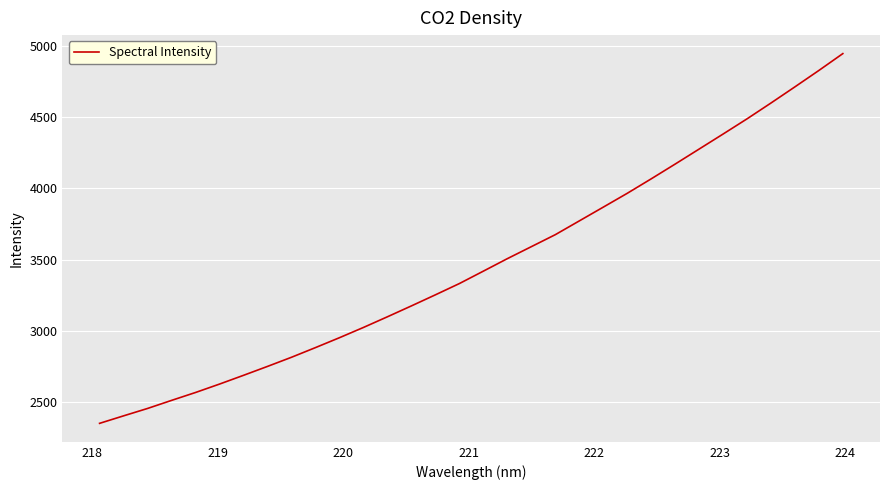

What is the minimum value shown in the chart?

2352.5